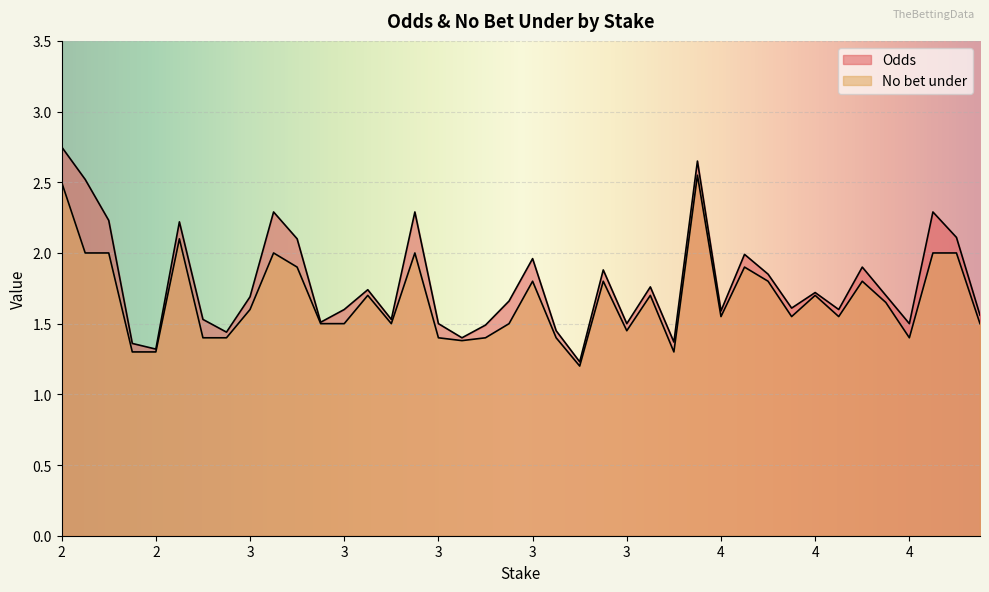

The Odds series shows 2.4 at 8. True or false?

False